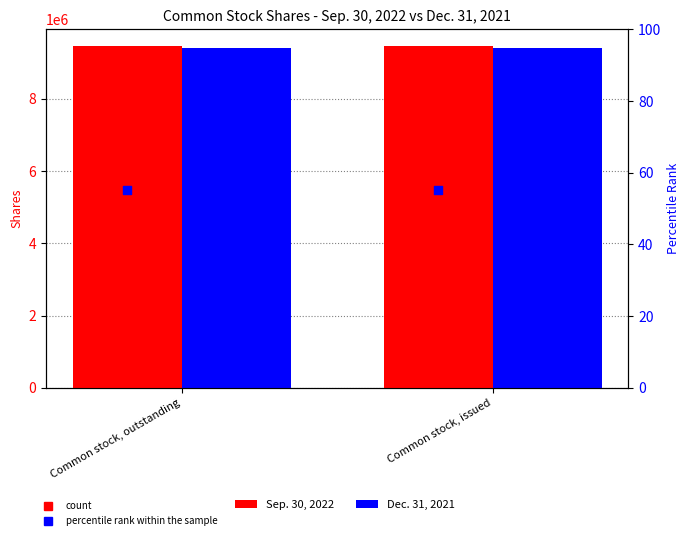

Which series reaches the maximum Y coordinate?

Sep. 30, 2022